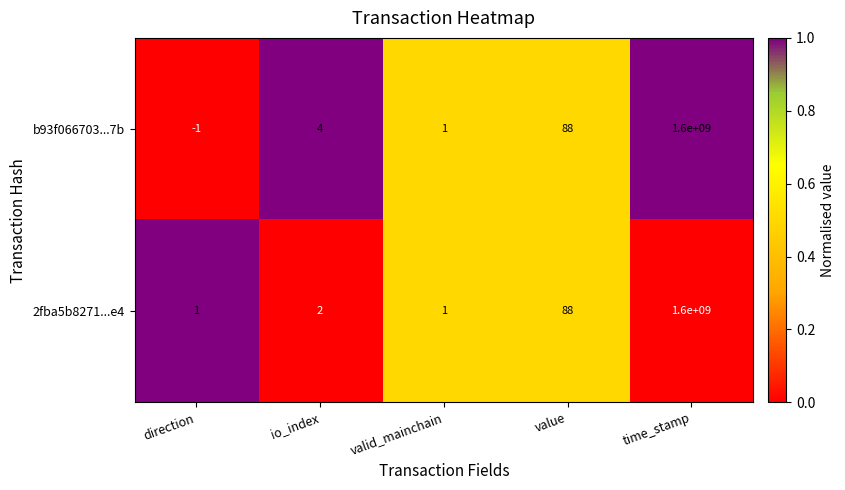

Count the number of data series in this chart.

2